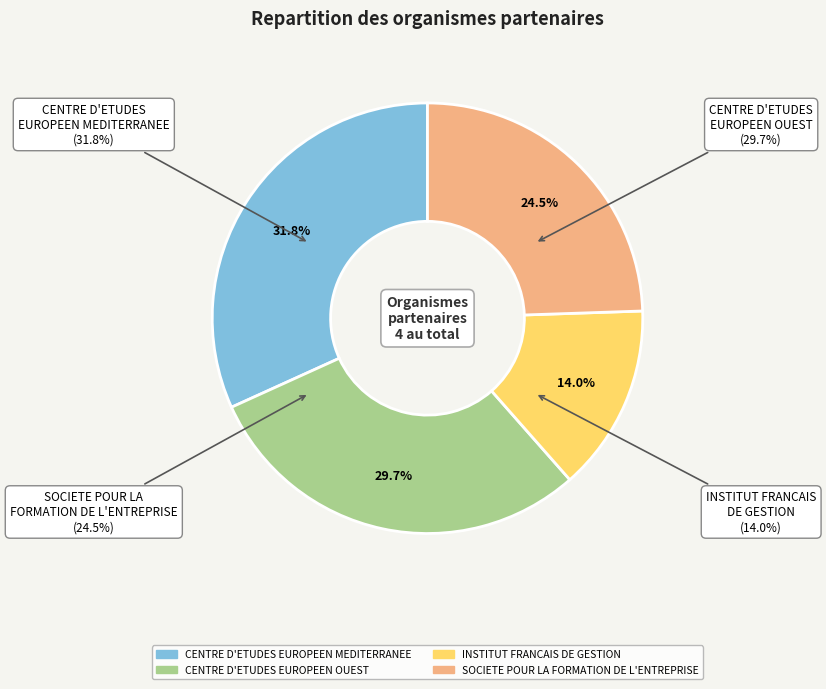

To the nearest percent, what is the average slice percentage?

25%